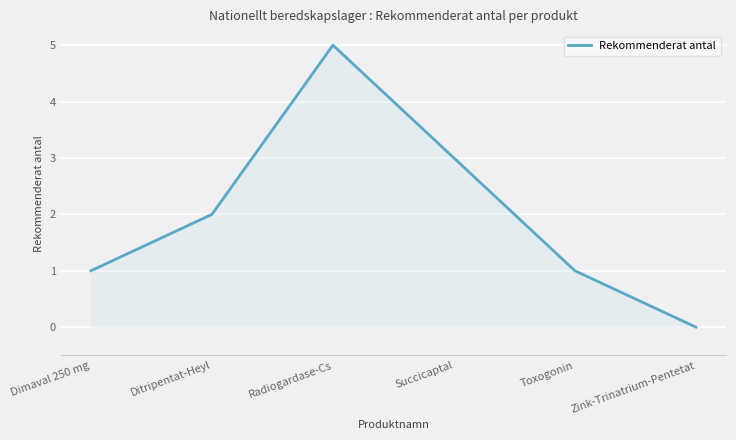

Reading left to right, what are all the values shown in this chart?

1	2	5	3	1	0